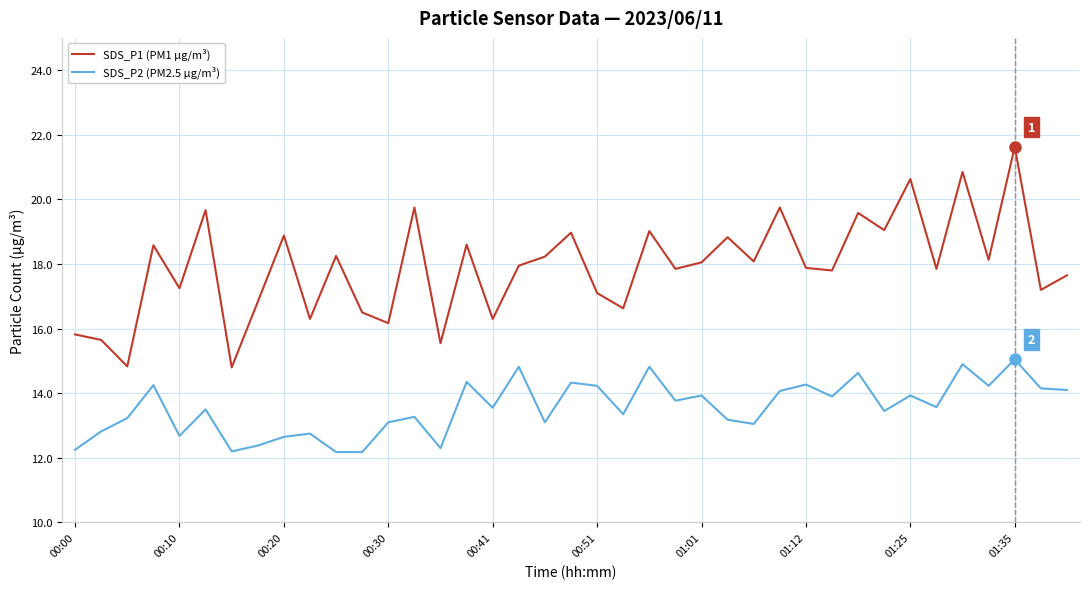

Which series has the widest spread of values?

SDS_P1 (PM1 µg/m³)